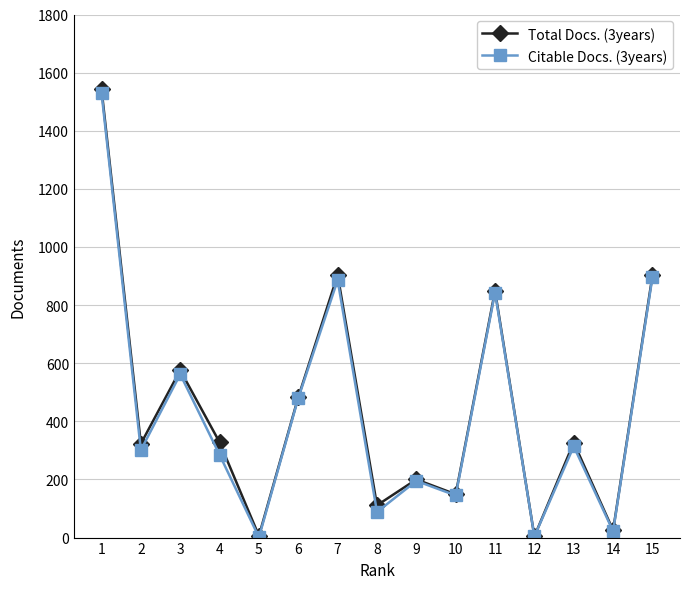

What is the value of the Citable Docs. (3years) point at the 1st from the left?

1531